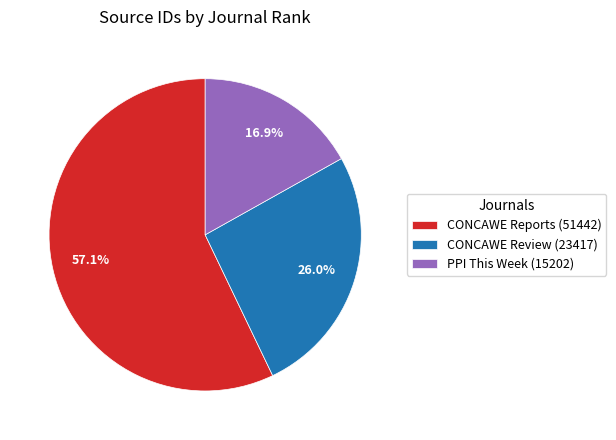

Is it true that CONCAWE Reports is 49% of the pie?

False